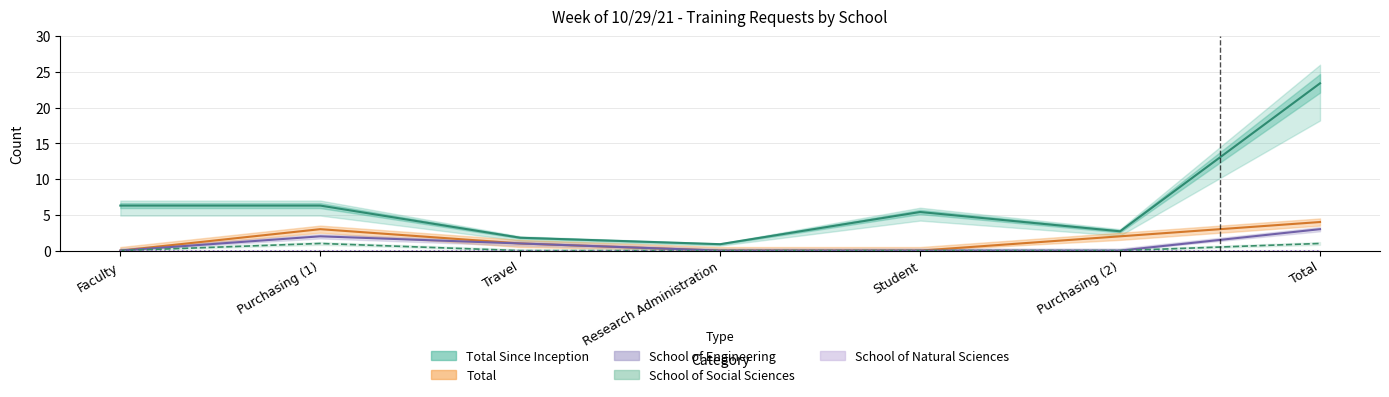

At which category is the sum across all series the highest?

Total